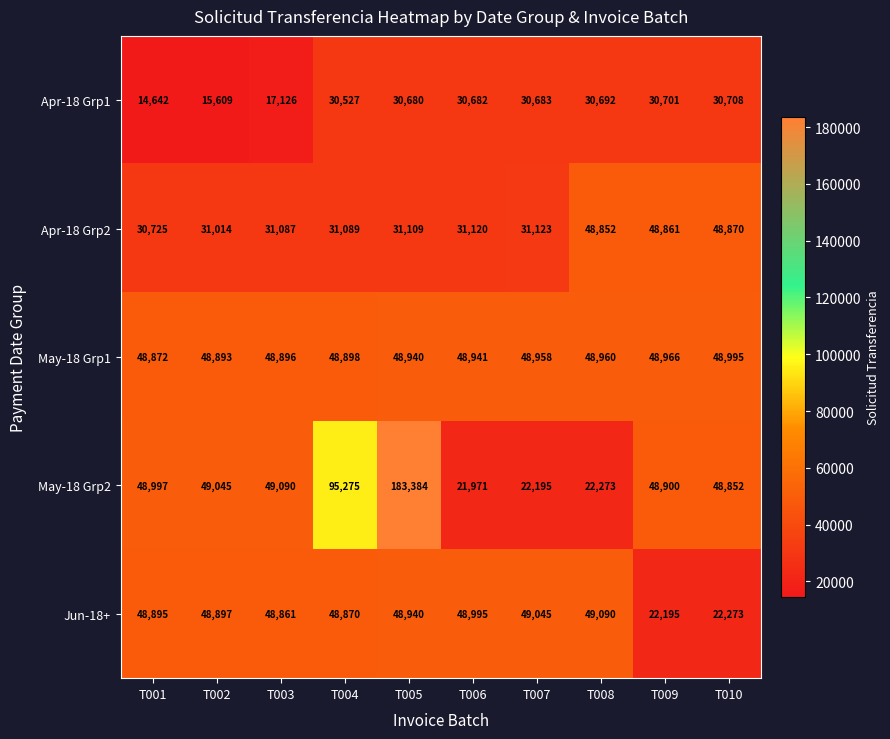

Is it true that Apr-18 Grp2 equals 48852 at T008?

True